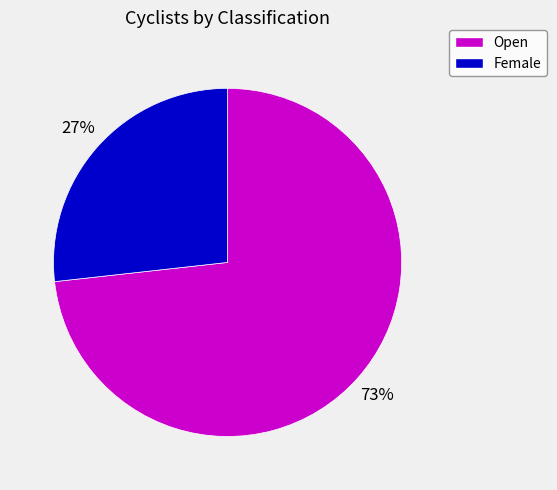

Is there any slice that represents more than half of the pie?

Yes